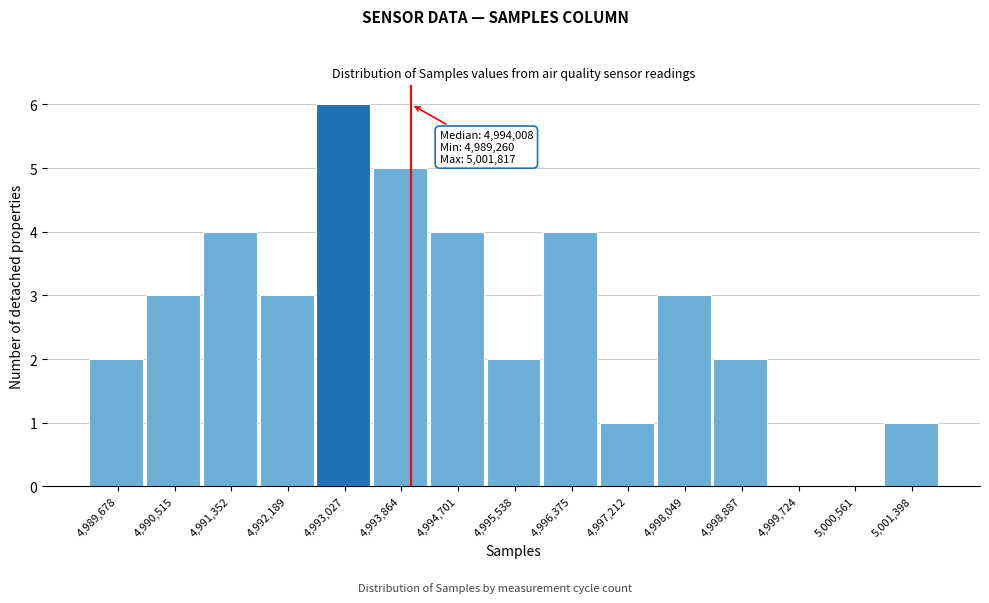

Which range on the x-axis has the tallest bar?

4992600 to 4993400